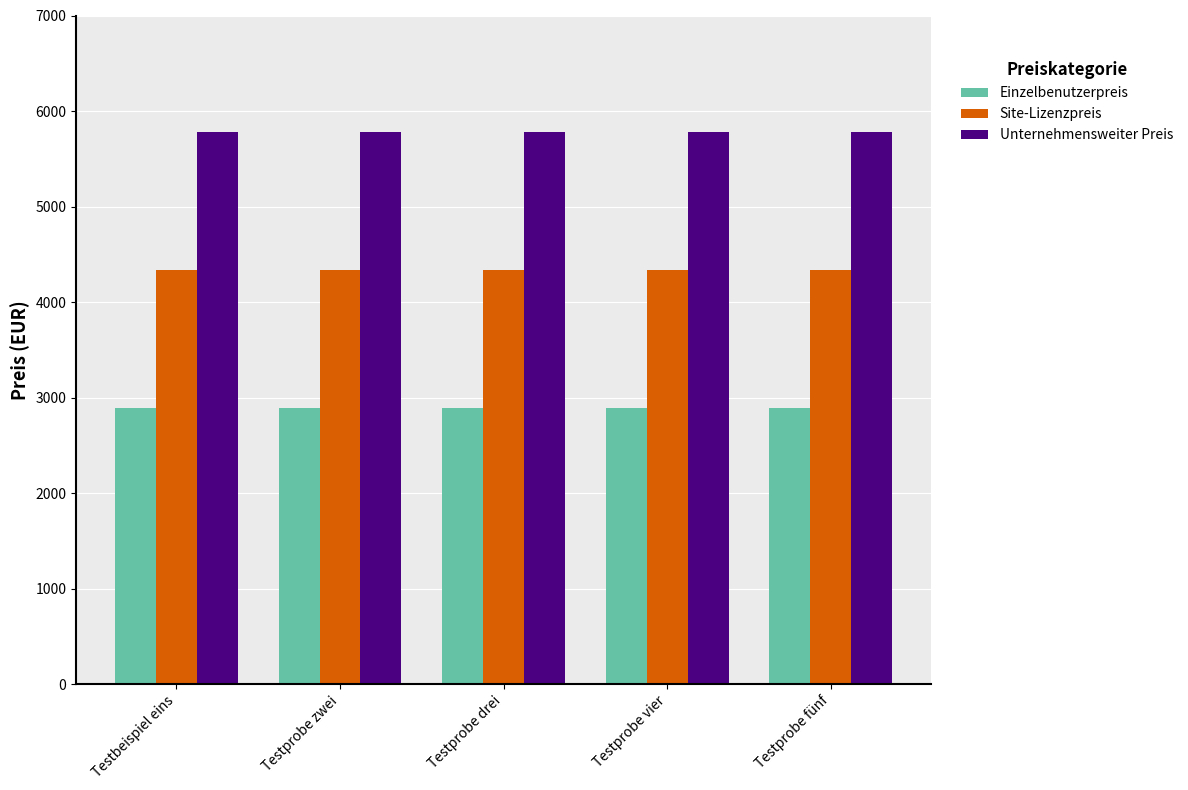

What value does the Einzelbenutzerpreis series have at Testbeispiel eins?

2890